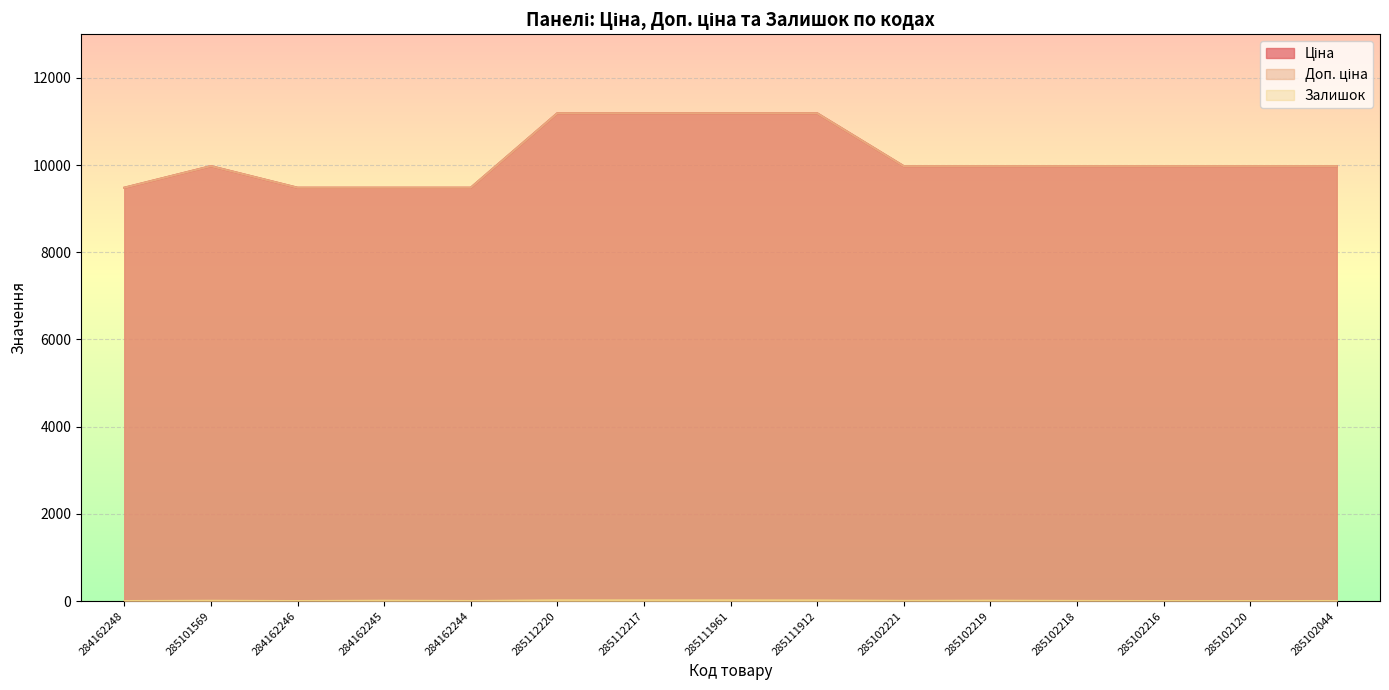

At which category is the sum across all series the highest?

285112220